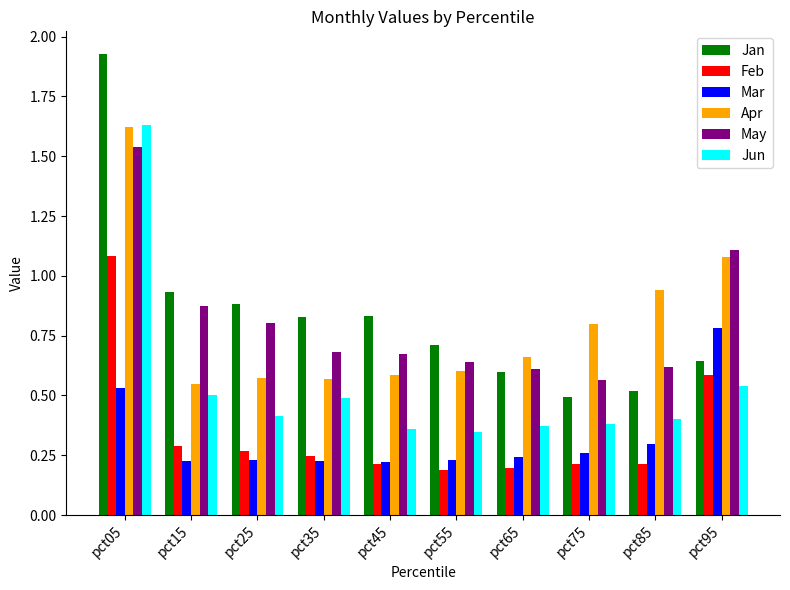

The Apr series shows 0.5 at pct75. True or false?

False